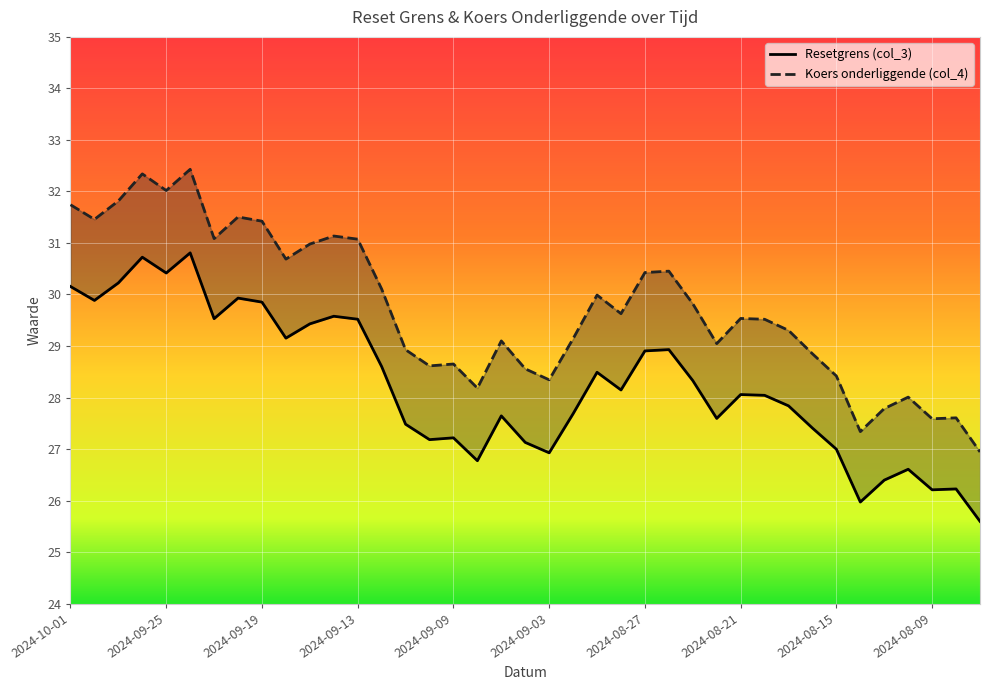

How many values in the Koers onderliggende (col_4) series are below 29?

14